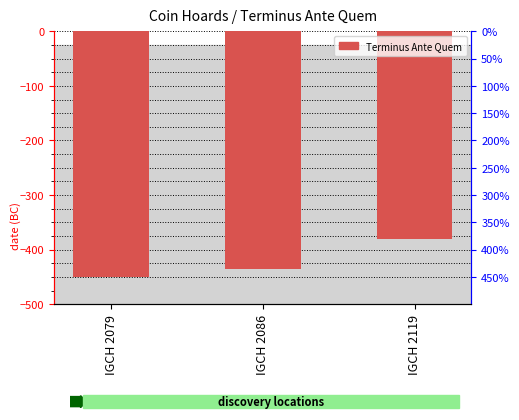

What is the value of the 3rd bar from the left?

-380